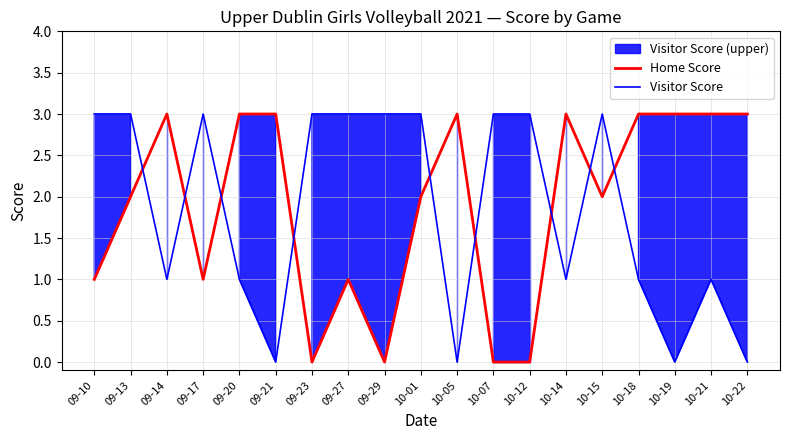

What is the sum of the Home Score values at 10-19 and 09-29?

3